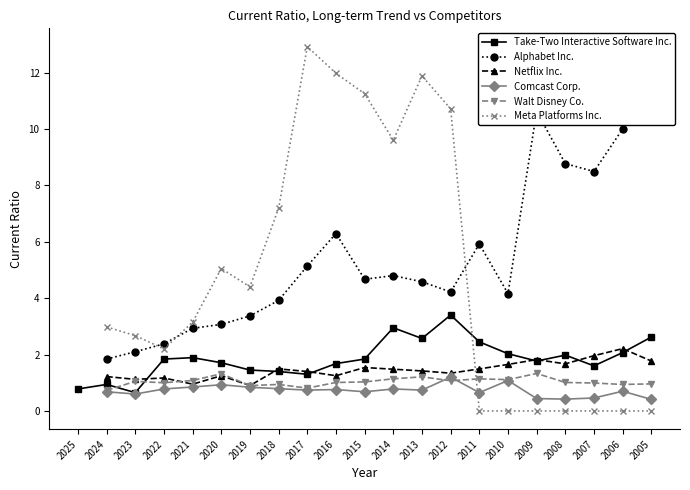

Which series ends up on top after the final intersection of Meta Platforms Inc. and Walt Disney Co.?

Walt Disney Co.